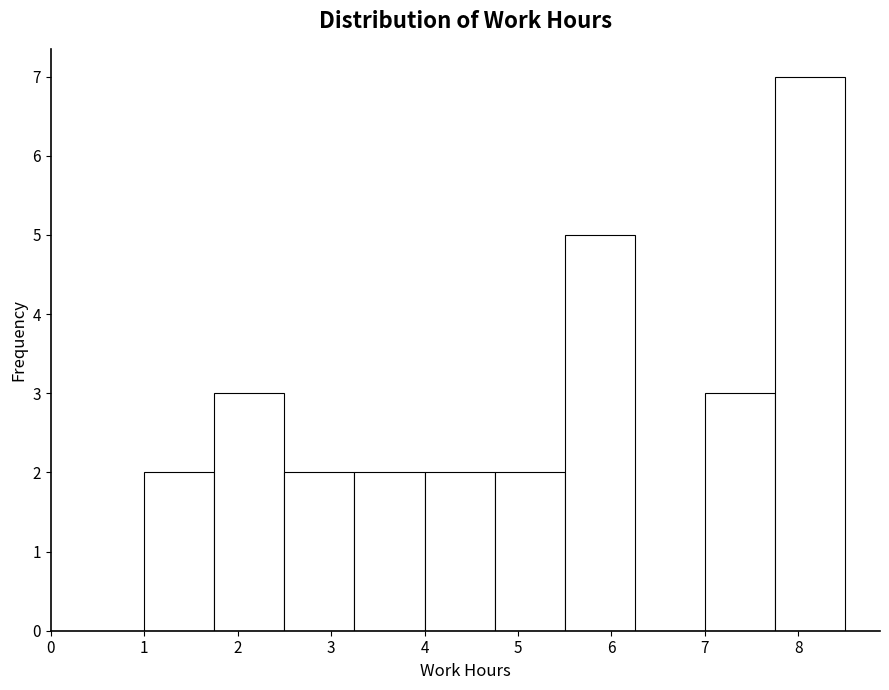

How tall is the bar that spans 4.75 to 5.50 on the x-axis? Neither the bar edges nor the heights are printed on the chart, so give them approximately, as read against the axes.

2